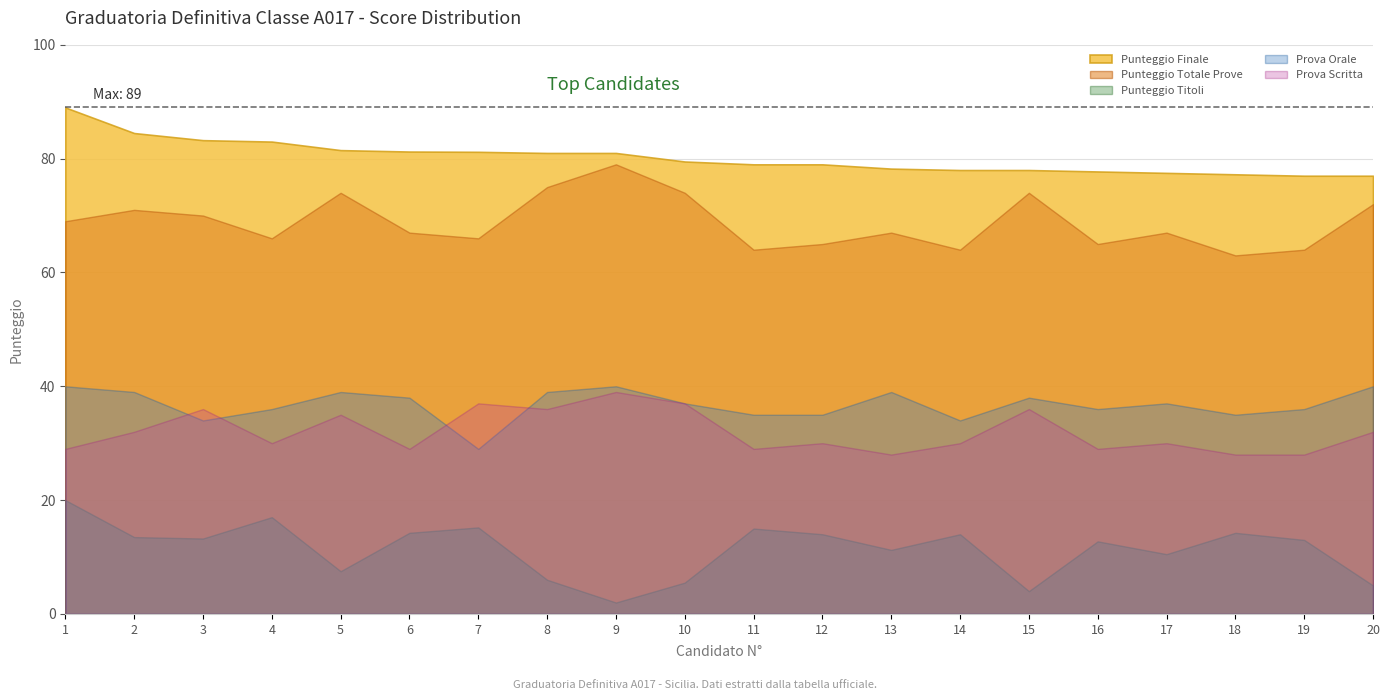

True or false: Punteggio Finale and Prova Orale cross at least once.

False